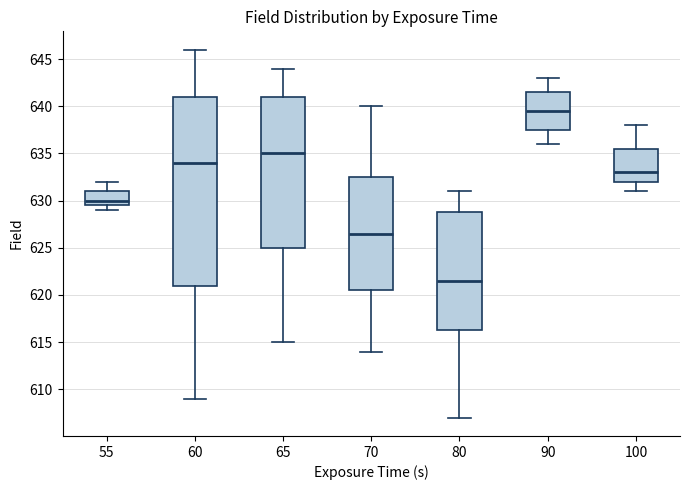

Reading left to right, read every box against the y-axis: the position of its median line, the range the box covers, and the ends of its whiskers. The values are not printed on the chart, so give them approximately, as read against the axis.

55: median 630.0, box 629.5 to 631.0, whiskers 629.0 to 632.0
60: median 634.0, box 621.0 to 641.0, whiskers 609.0 to 646.0
65: median 635.0, box 625.0 to 641.0, whiskers 615.0 to 644.0
70: median 626.5, box 620.5 to 632.5, whiskers 614.0 to 640.0
80: median 621.5, box 616.5 to 629.0, whiskers 607.0 to 631.0
90: median 639.5, box 637.5 to 641.5, whiskers 636.0 to 643.0
100: median 633.0, box 632.0 to 635.5, whiskers 631.0 to 638.0